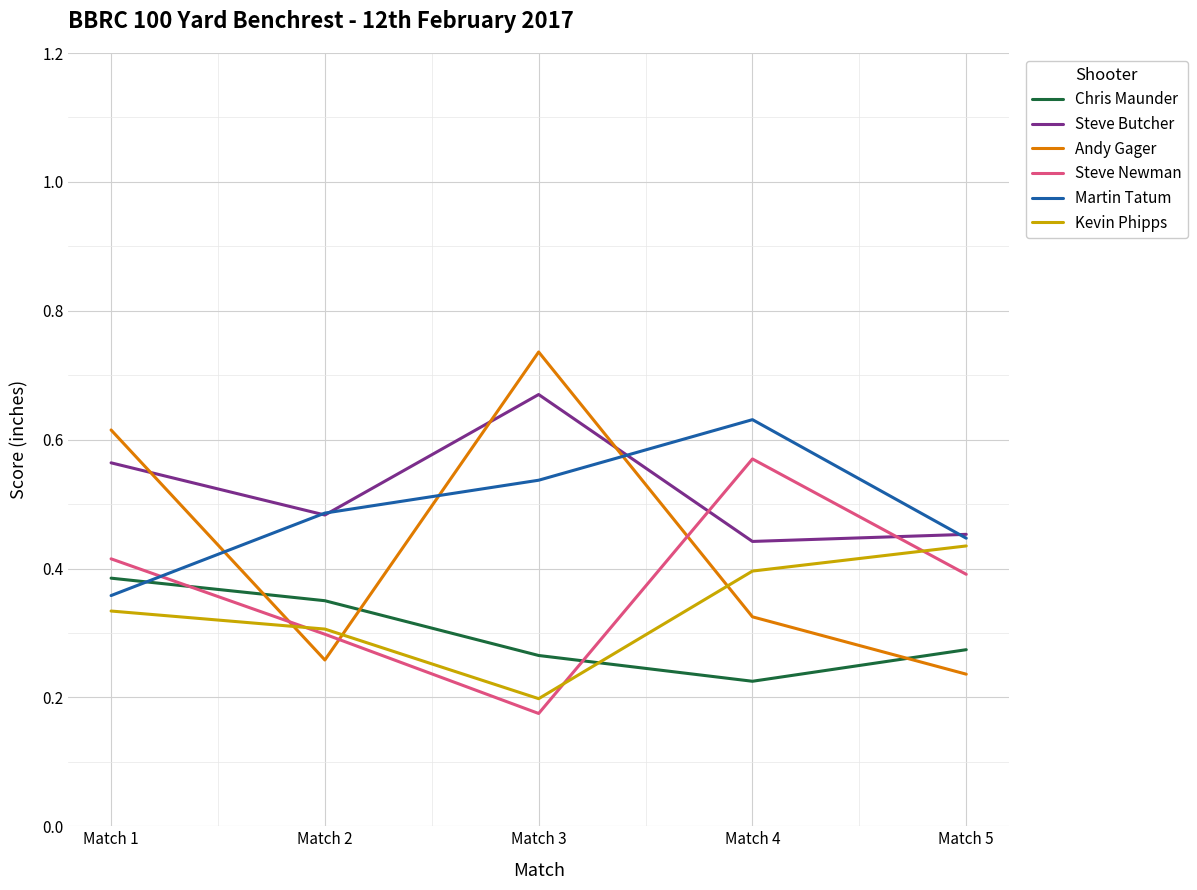

How many Martin Tatum values are between 0 and 1?

5